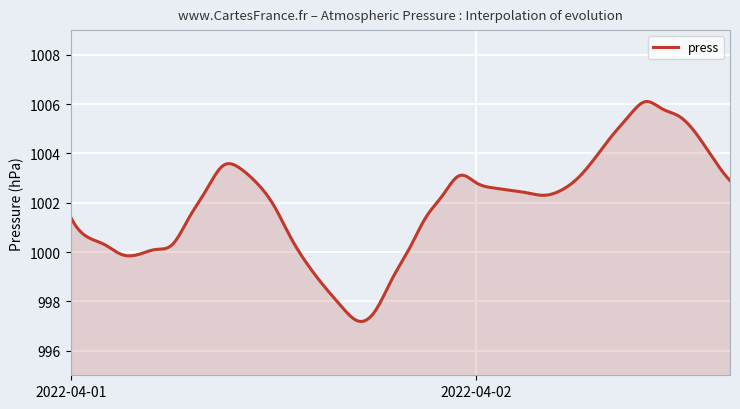

What is the smallest value displayed?

997.2